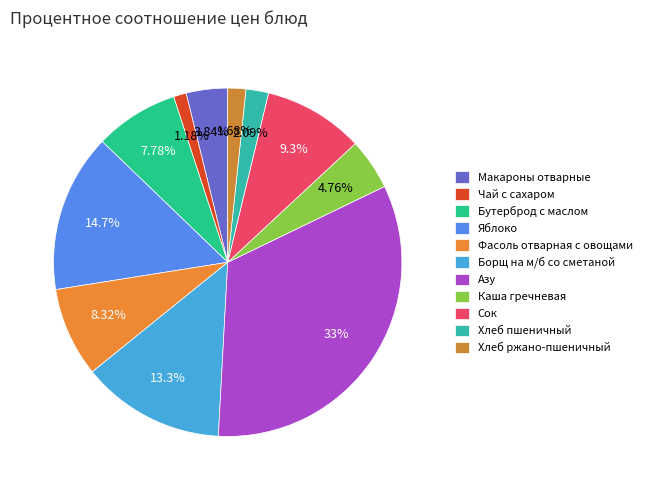

How many segments does this pie chart have?

11